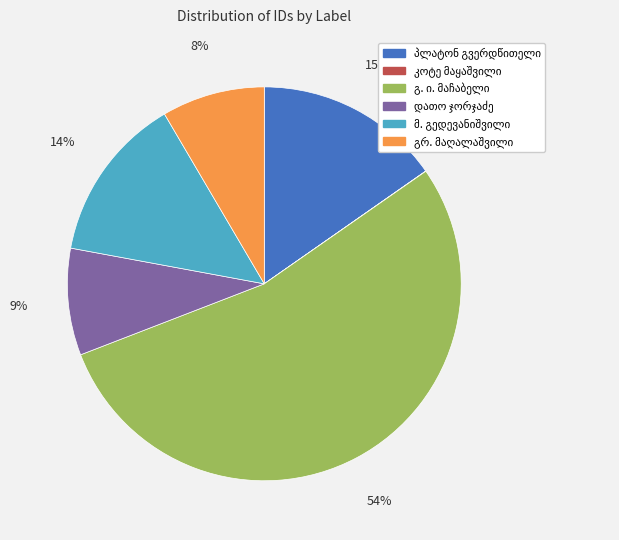

To the nearest percent, what is the average slice percentage?

17%